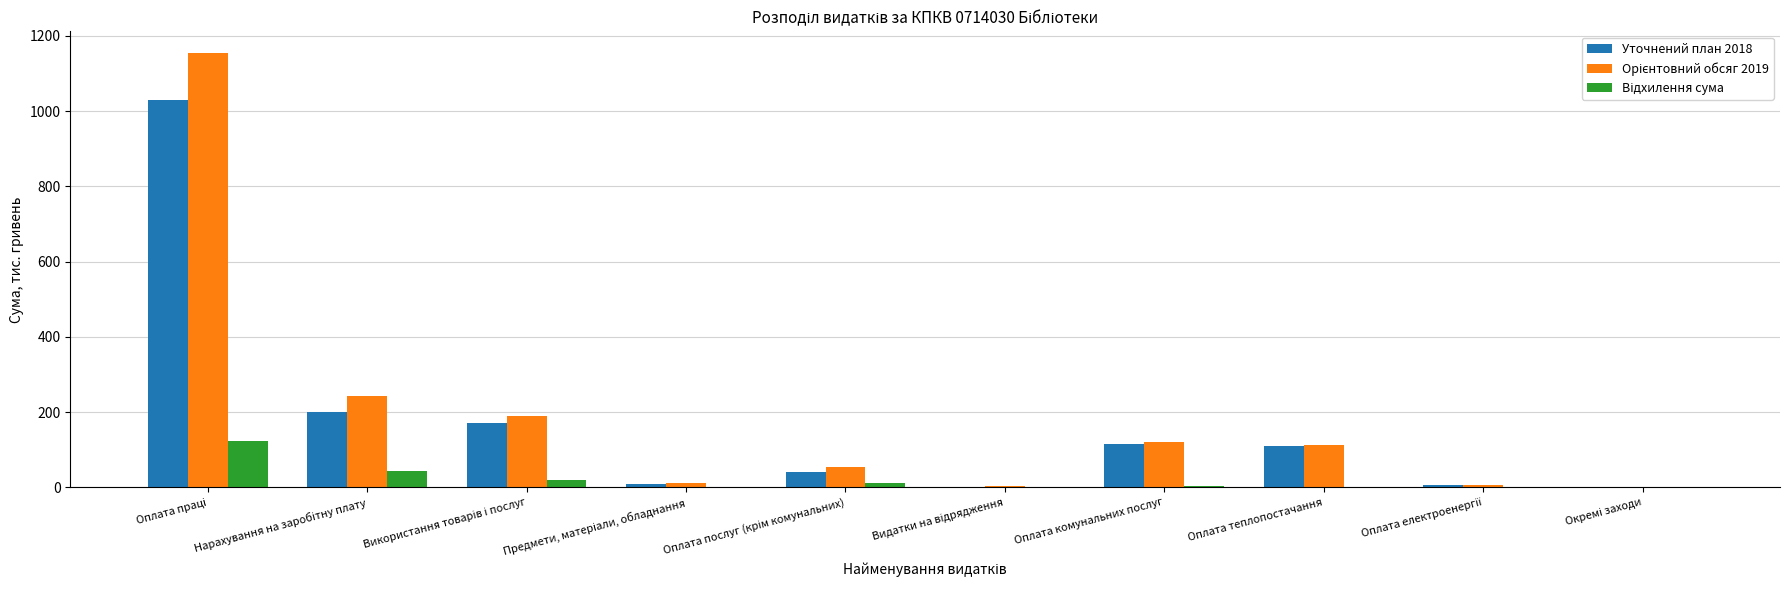

What is the sum of all Уточнений план 2018 values?

1688.8